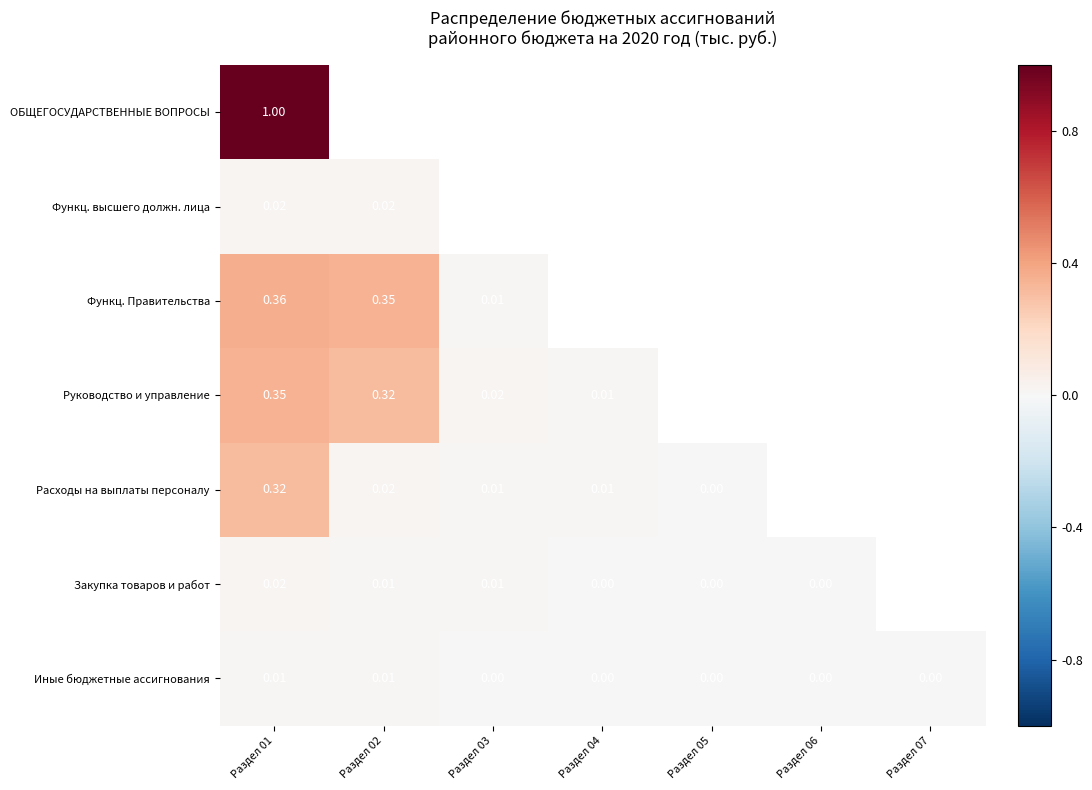

Which category has the highest value in the Функц. высшего должн. лица series?

Раздел 01